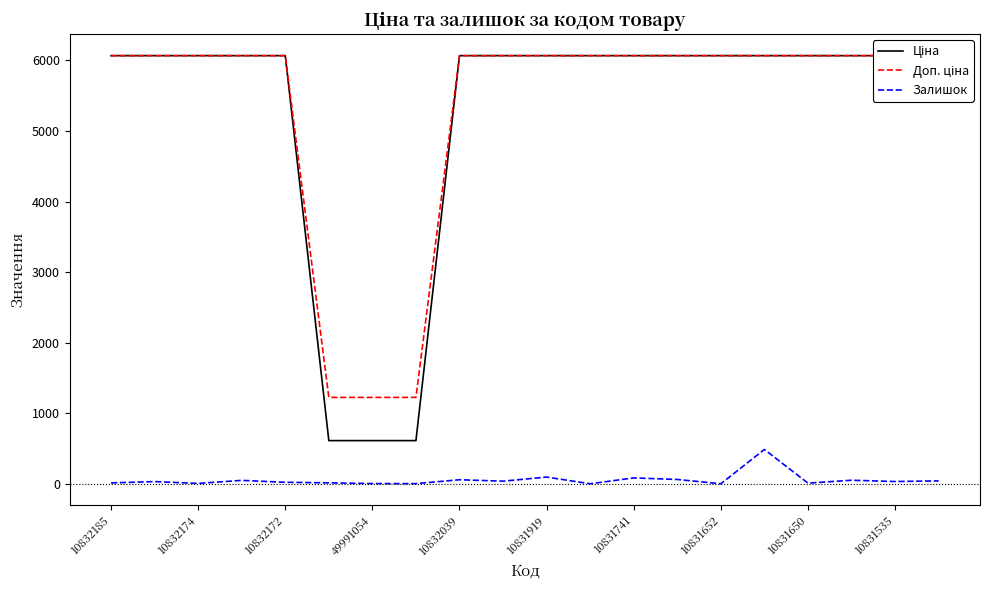

Does the chart display data point markers on the line(s)?

No